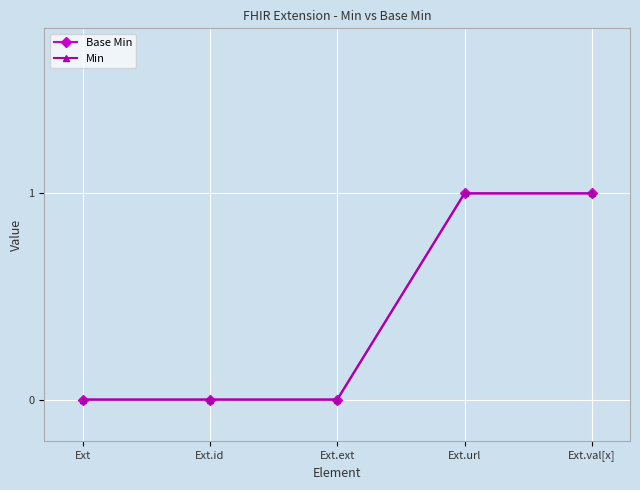

What is the sum of all Min values?

2